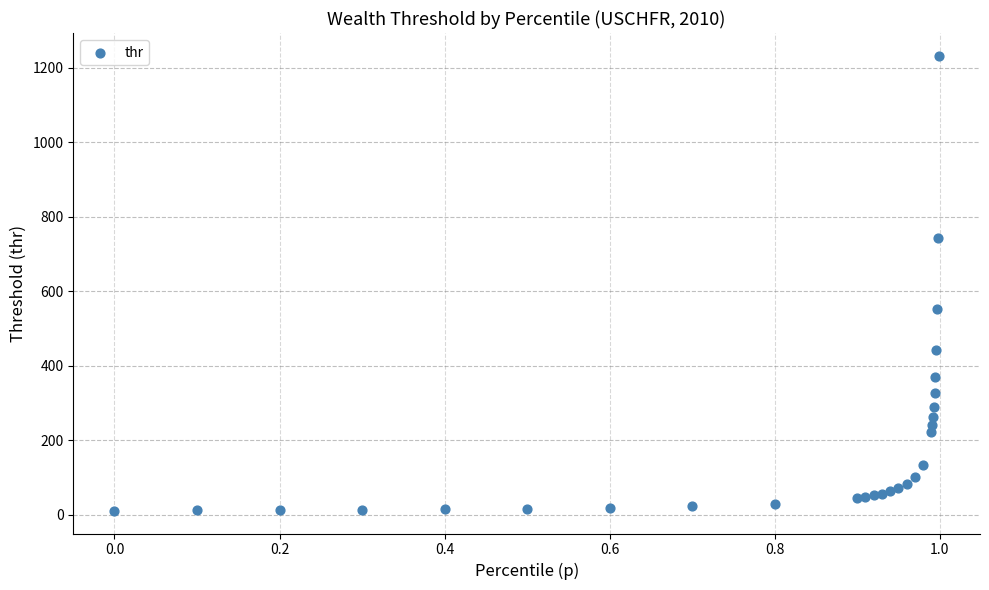

What Y value in the scatter plot is closest to 621?

550.7